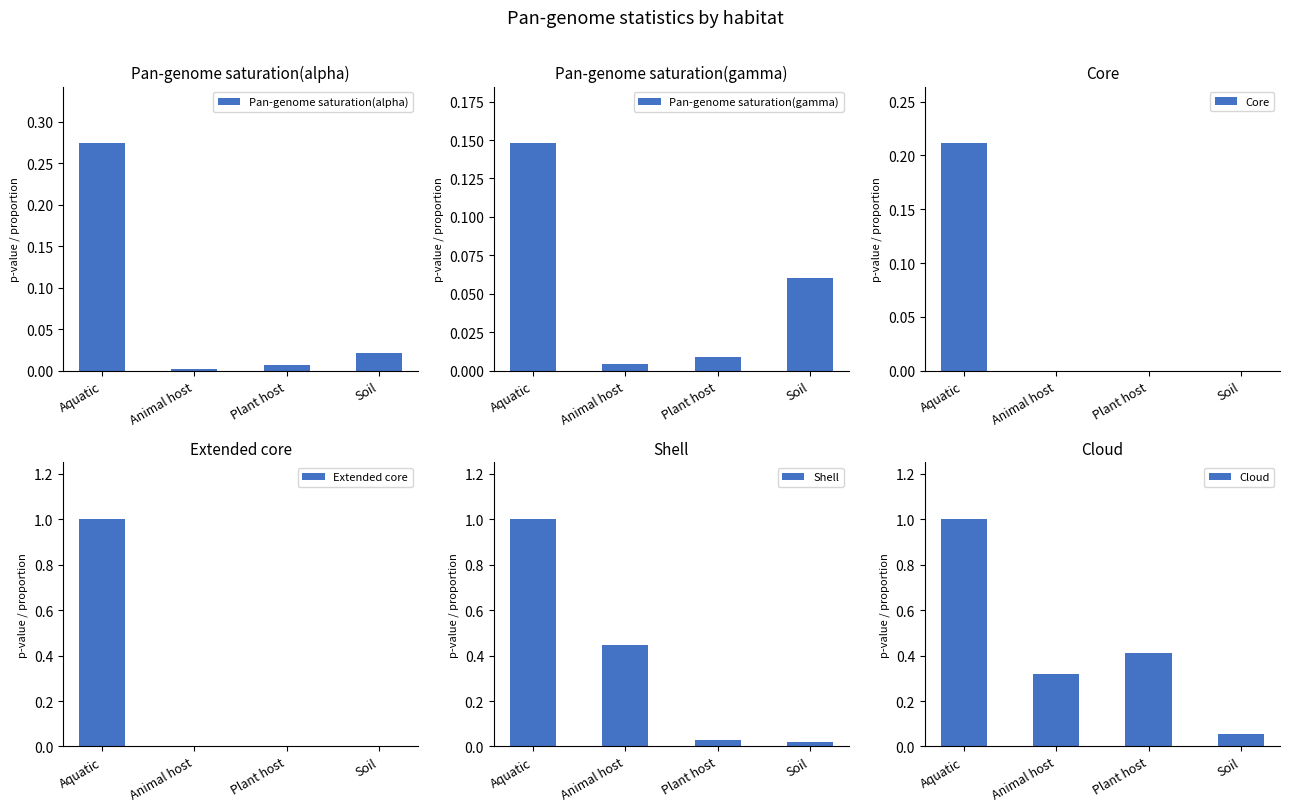

Reading left to right, what are all the values shown in this chart?

Pan-genome saturation(alpha): Aquatic=0.3	Animal host=0.0	Plant host=0.0	Soil=0.0
Pan-genome saturation(gamma): Aquatic=0.1	Animal host=0.0	Plant host=0.0	Soil=0.1
Core: Aquatic=0.2	Animal host=0.0	Plant host=0.0	Soil=0.0
Extended core: Aquatic=1.0	Animal host=0.0	Plant host=0.0	Soil=0.0
Shell: Aquatic=1.0	Animal host=0.4	Plant host=0.0	Soil=0.0
Cloud: Aquatic=1.0	Animal host=0.3	Plant host=0.4	Soil=0.1